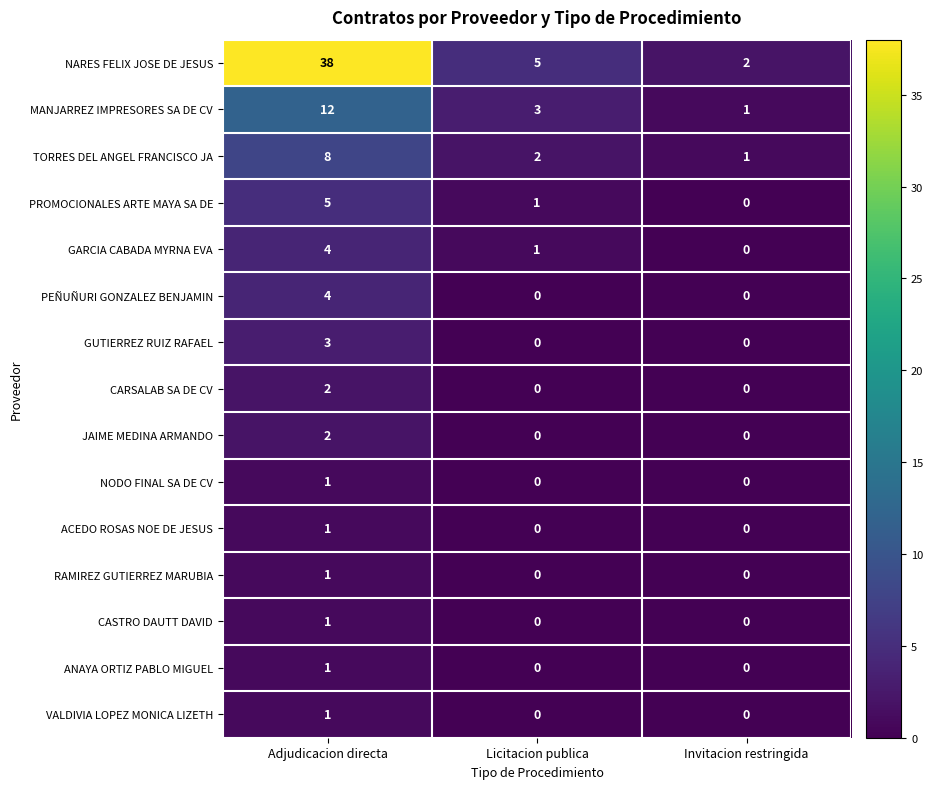

At which label does GARCIA CABADA MYRNA EVA first exceed 1?

Adjudicacion directa